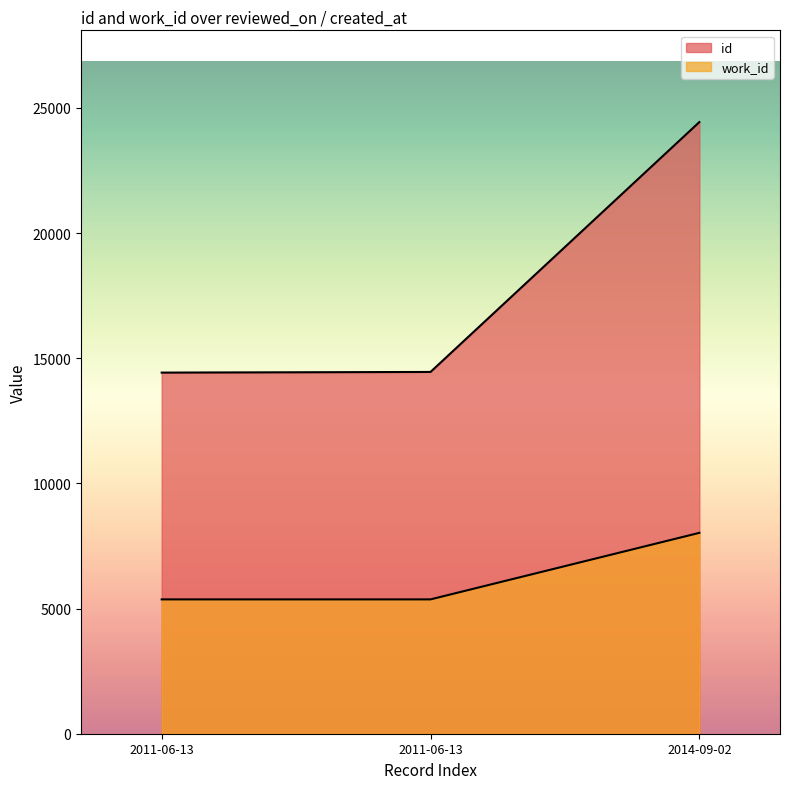

What value does the work_id series have at 2011-06-13?

5366